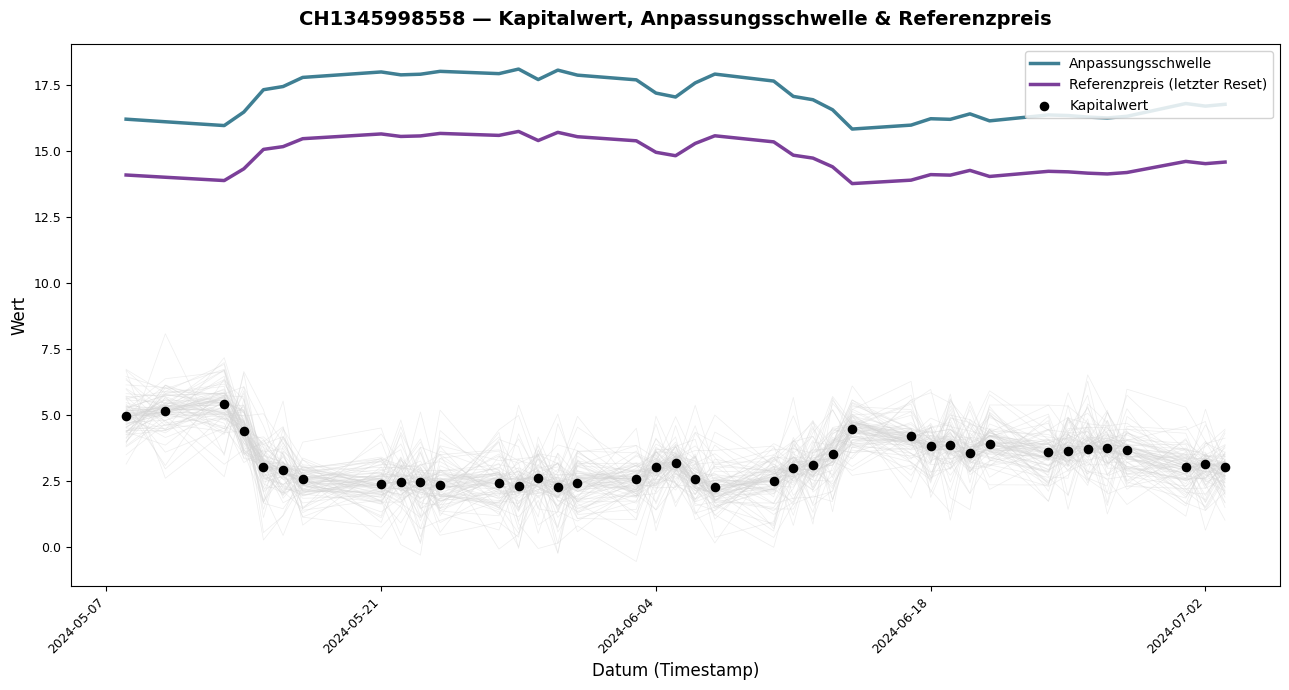

Which series has the largest total across all categories?

Anpassungsschwelle